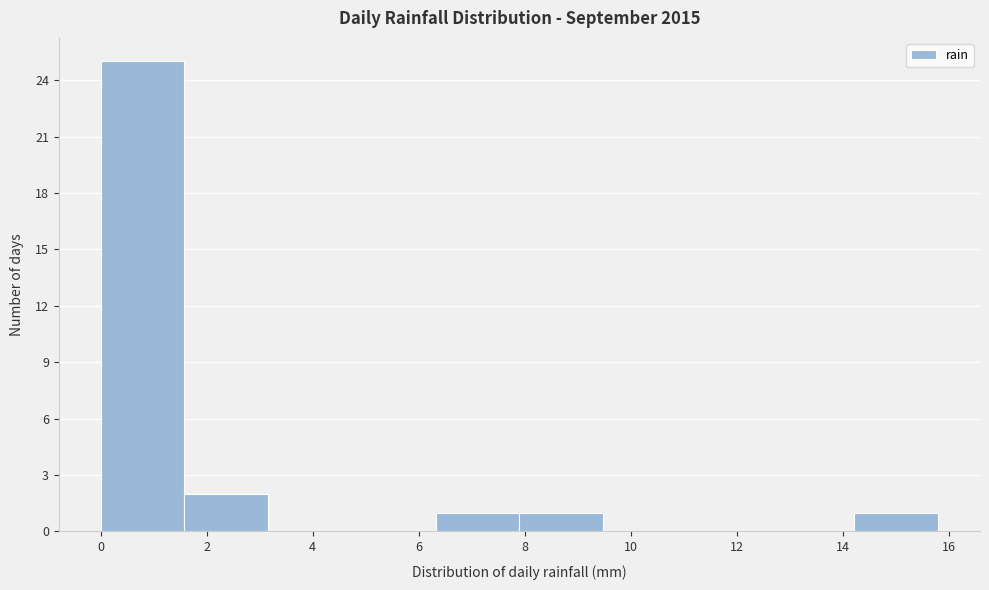

Reading left to right, transcribe this chart: for each bar, give the range it covers on the x-axis and its height. Neither the bar edges nor the heights are printed on the chart, so give them approximately, as read against the axes.

0.00 to 1.58: 25
1.58 to 3.16: 2
3.16 to 4.74: 0
4.74 to 6.32: 0
6.32 to 7.90: 1
7.90 to 9.48: 1
9.48 to 11.06: 0
11.06 to 12.64: 0
12.64 to 14.22: 0
14.22 to 15.80: 1